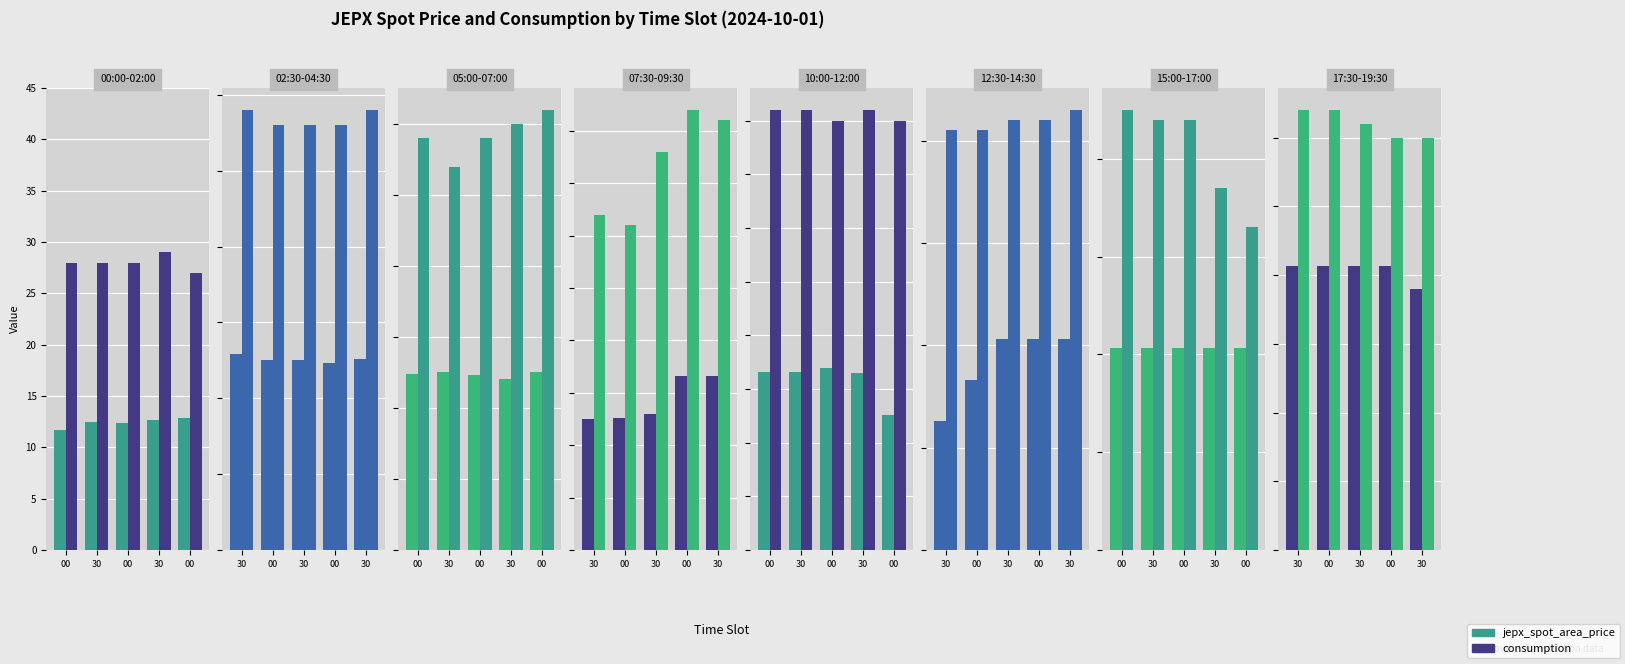

At how many categories does at least one series exceed 20?

5